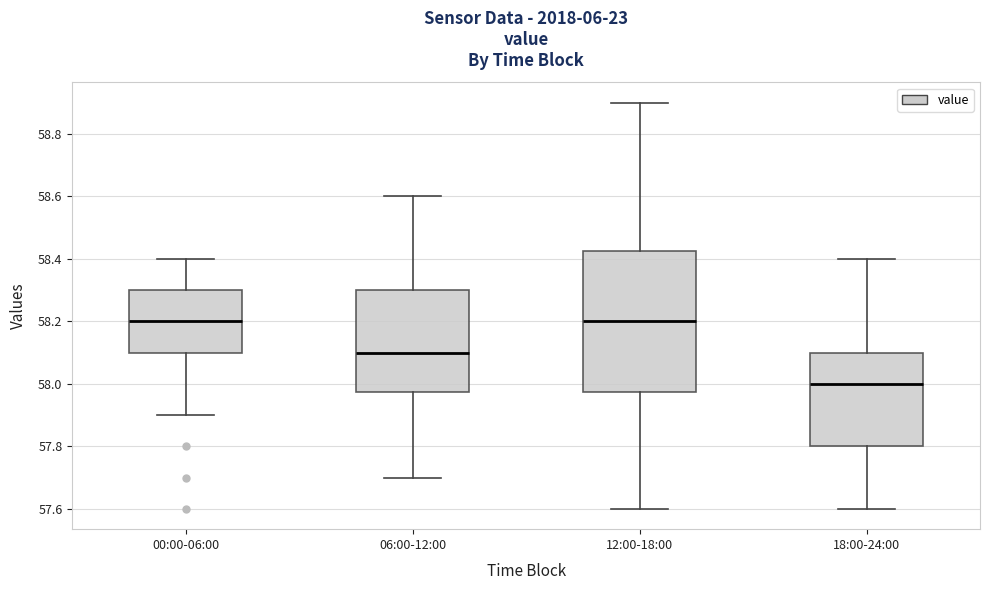

Reading left to right, transcribe this box plot: for each box, give where its median line is, the range the box spans, and where its two whiskers end, as read against the y-axis. The values are not printed on the chart, so give them approximately, as read against the axis.

00:00-06:00: median 58.20, box 58.10 to 58.30, whiskers 57.90 to 58.40
06:00-12:00: median 58.10, box 57.98 to 58.30, whiskers 57.70 to 58.60
12:00-18:00: median 58.20, box 57.98 to 58.42, whiskers 57.60 to 58.90
18:00-24:00: median 58.00, box 57.80 to 58.10, whiskers 57.60 to 58.40